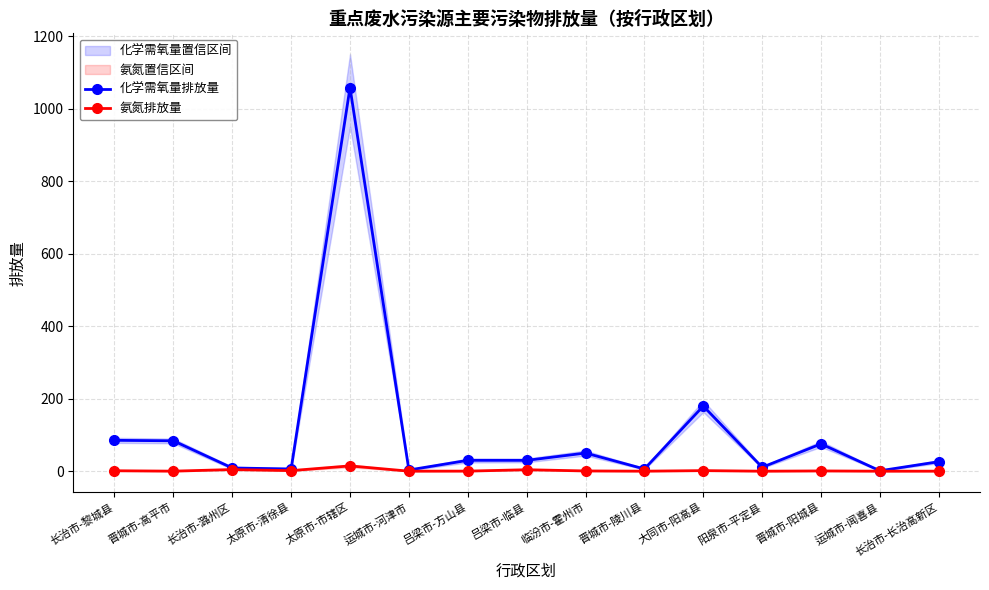

Reading right to left, what are all the values shown in this chart?

化学需氧量排放量: 26.2	1.1	75.3	10.8	179.6	6.1	50.1	29.9	30.0	3.3	1057.8	6.1	8.9	83.8	85.1
氨氮排放量: 0.1	0.0	0.7	0.0	1.6	0.1	0.7	4.0	0.2	0.1	14.6	1.6	4.5	0.1	1.2